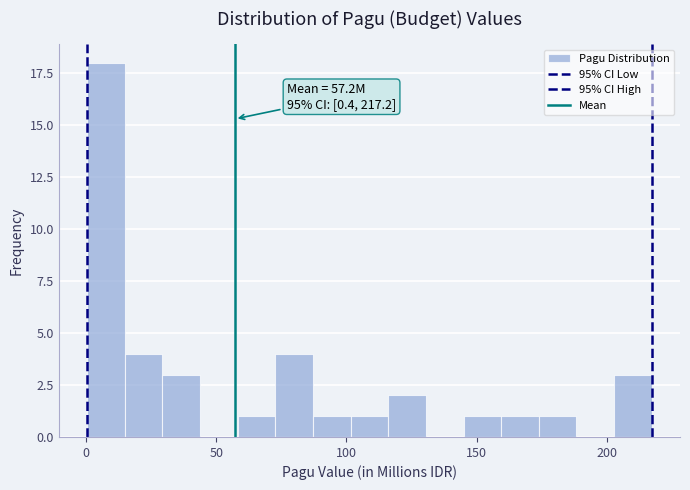

Around what value on the x-axis is the tallest bar? Give the approximate position of its centre, as read against the axis.

10